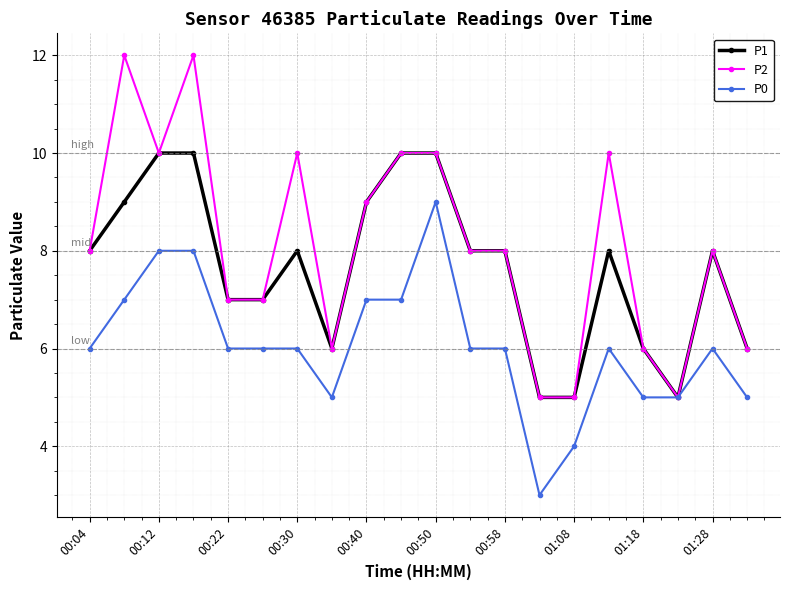

How many lines are shown in the chart?

3